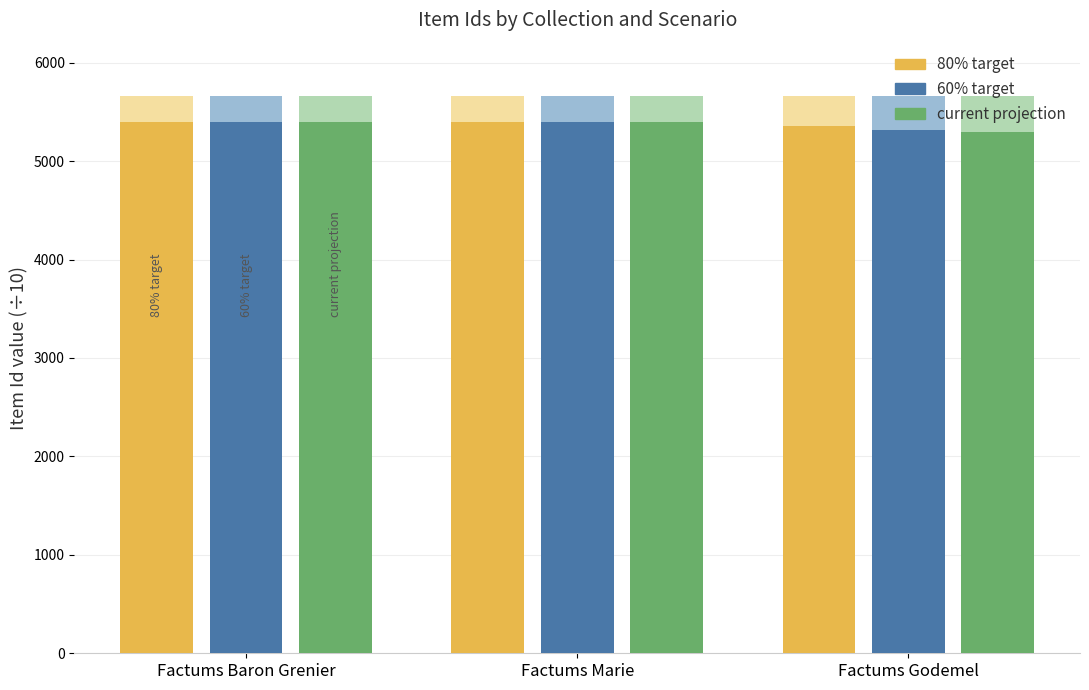

Is it true that Item Id (60% target) equals 5393.4 at Factums Marie?

True